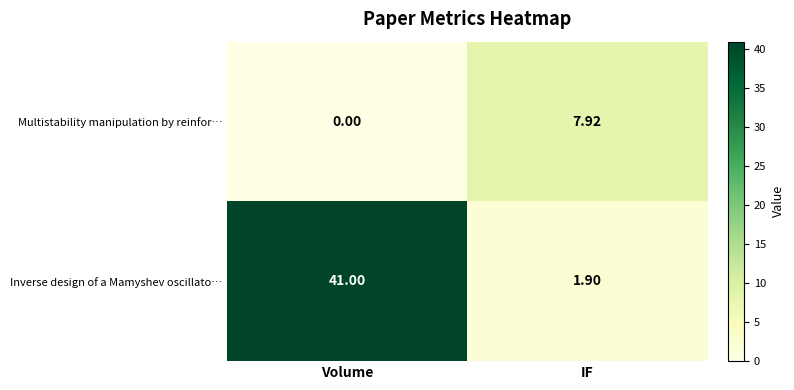

Between Volume and IF, which series saw the biggest shift?

Inverse design of a Mamyshev oscillato…